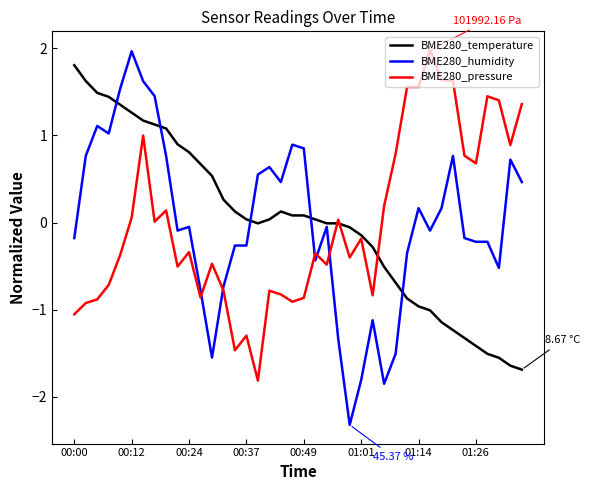

Which series has the widest spread of values?

BME280_humidity